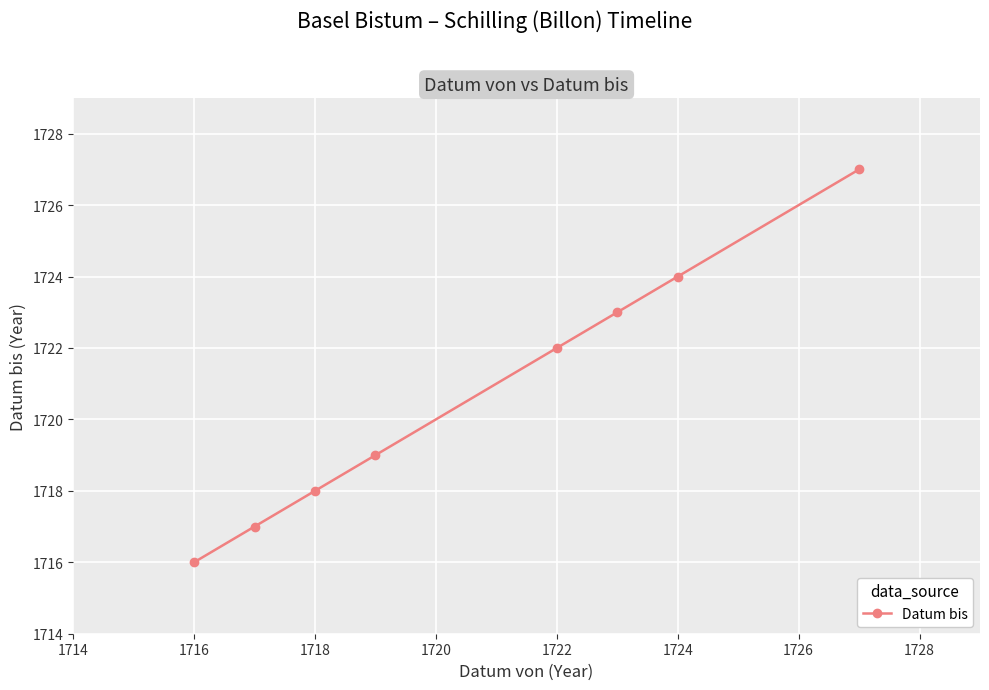

Does the chart display data point markers on the line(s)?

Yes